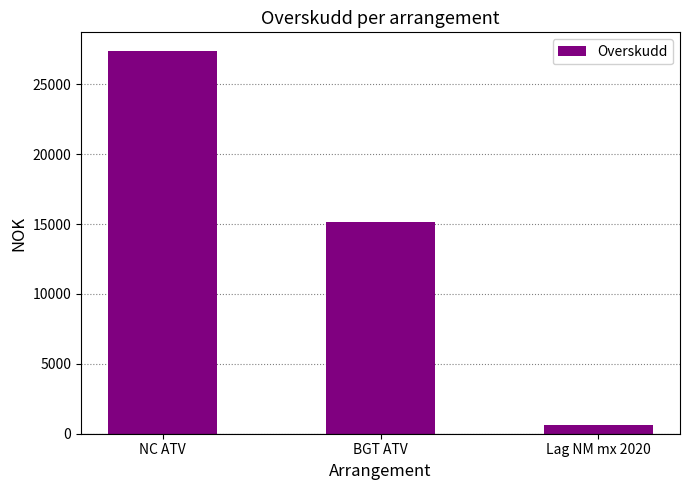

What is the approximate value at Lag NM mx 2020, to the nearest 50?

600